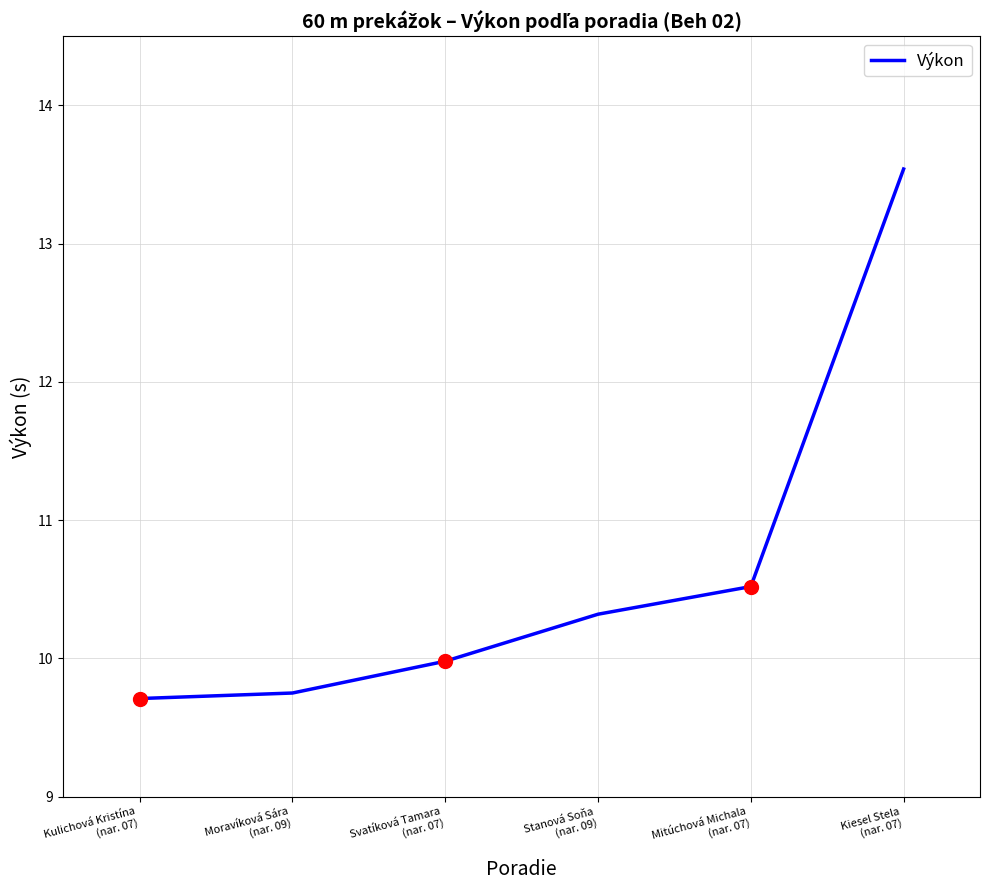

Reading left to right, what are all the values shown in this chart?

Kulichová Kristína
(nar. 07)=9.7	Moravíková Sára
(nar. 09)=9.8	Svatíková Tamara
(nar. 07)=10.0	Stanová Soňa
(nar. 09)=10.3	Mitúchová Michala
(nar. 07)=10.5	Kiesel Stela
(nar. 07)=13.5